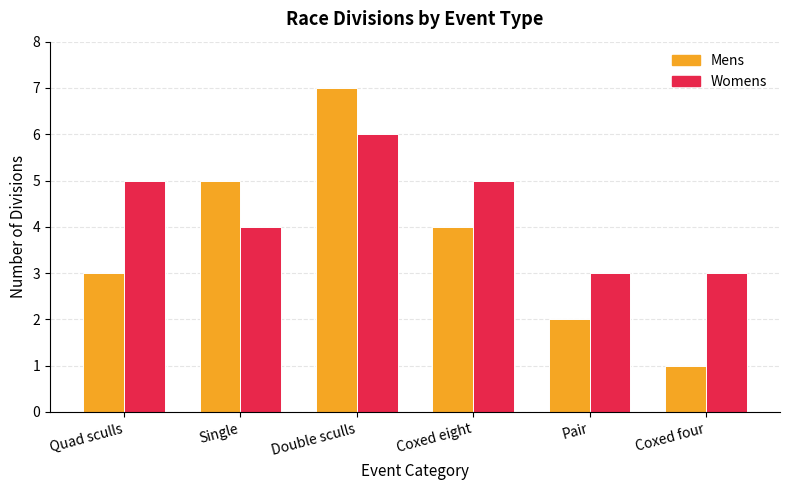

Which category has the highest value across all series?

Double sculls